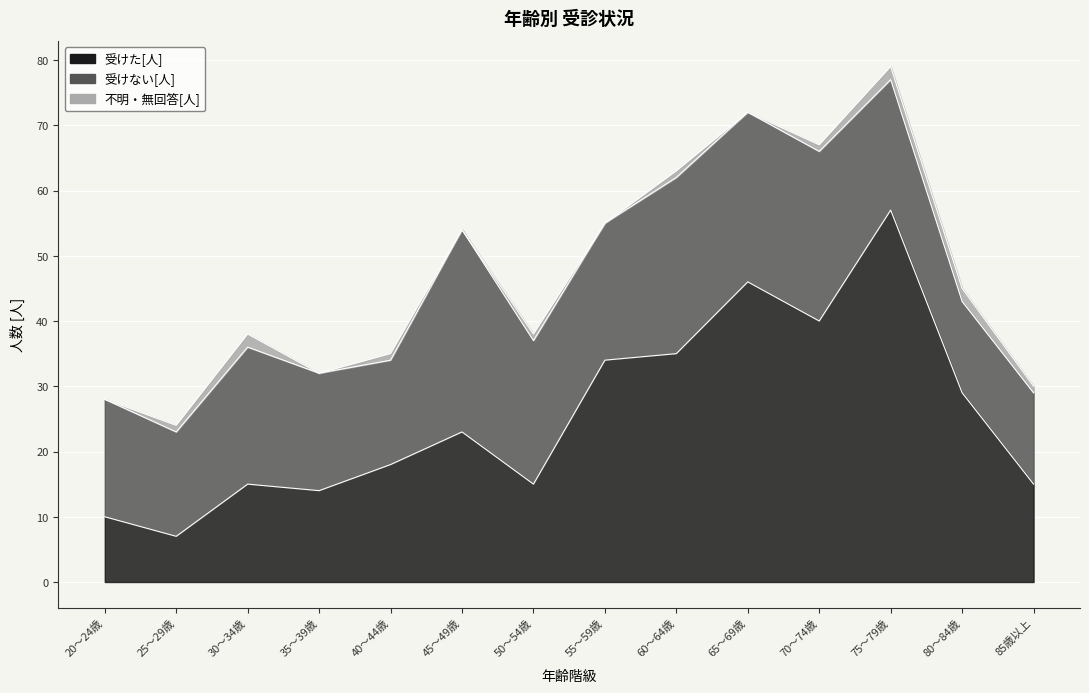

Between 55～59歳 and 45～49歳, which is larger?

55～59歳